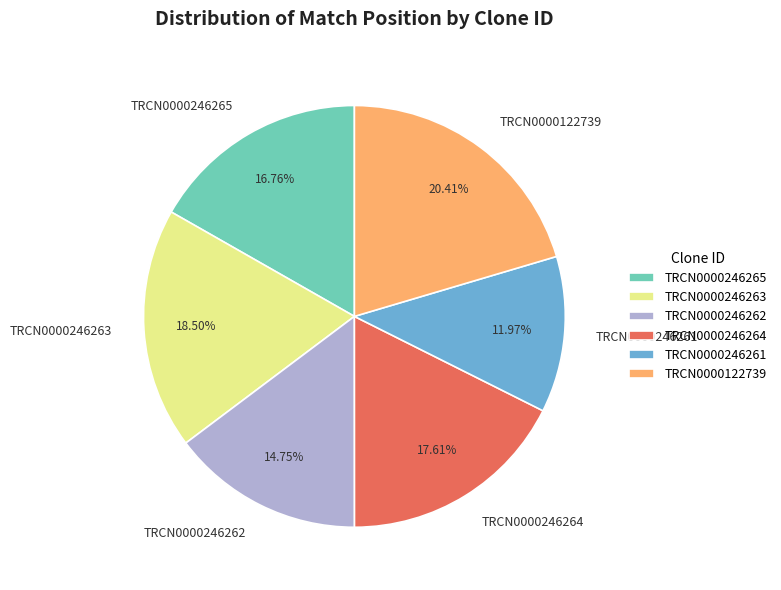

To the nearest percent, what portion does TRCN0000246264 represent?

18%